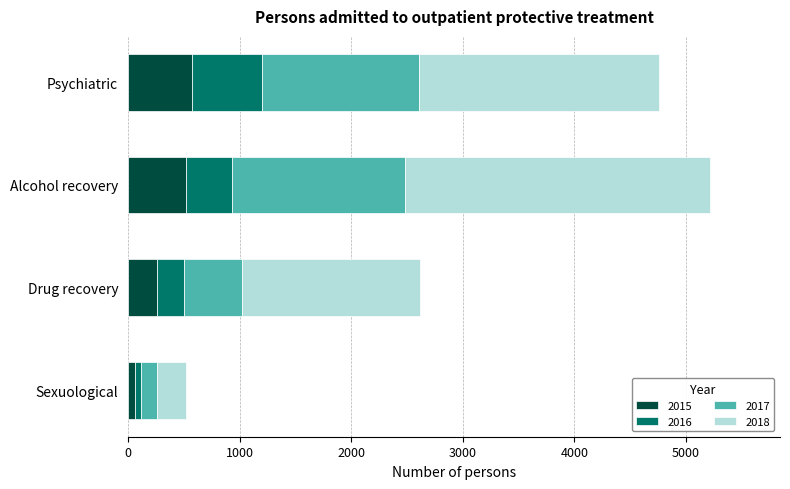

At which label does 2015 reach its minimum?

Sexuological